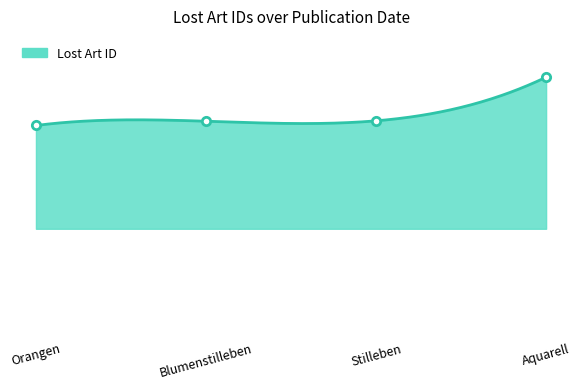

Approximately how many times larger is the value at Orangen compared to Stilleben?

1.0